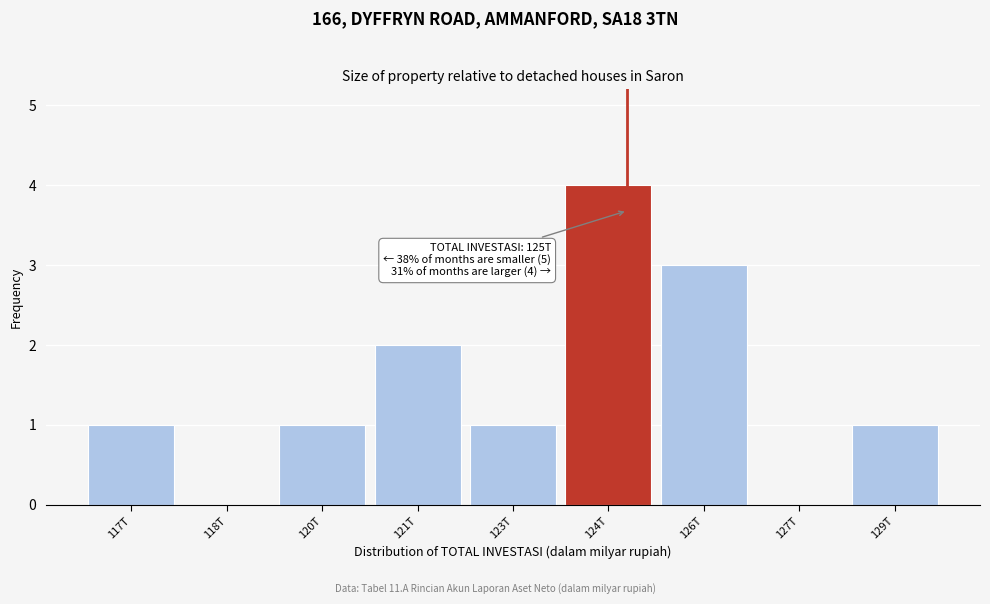

Reading left to right, what are all the values shown in this chart?

117T=1	118T=0	120T=1	121T=2	123T=1	124T=4	126T=3	127T=0	129T=1